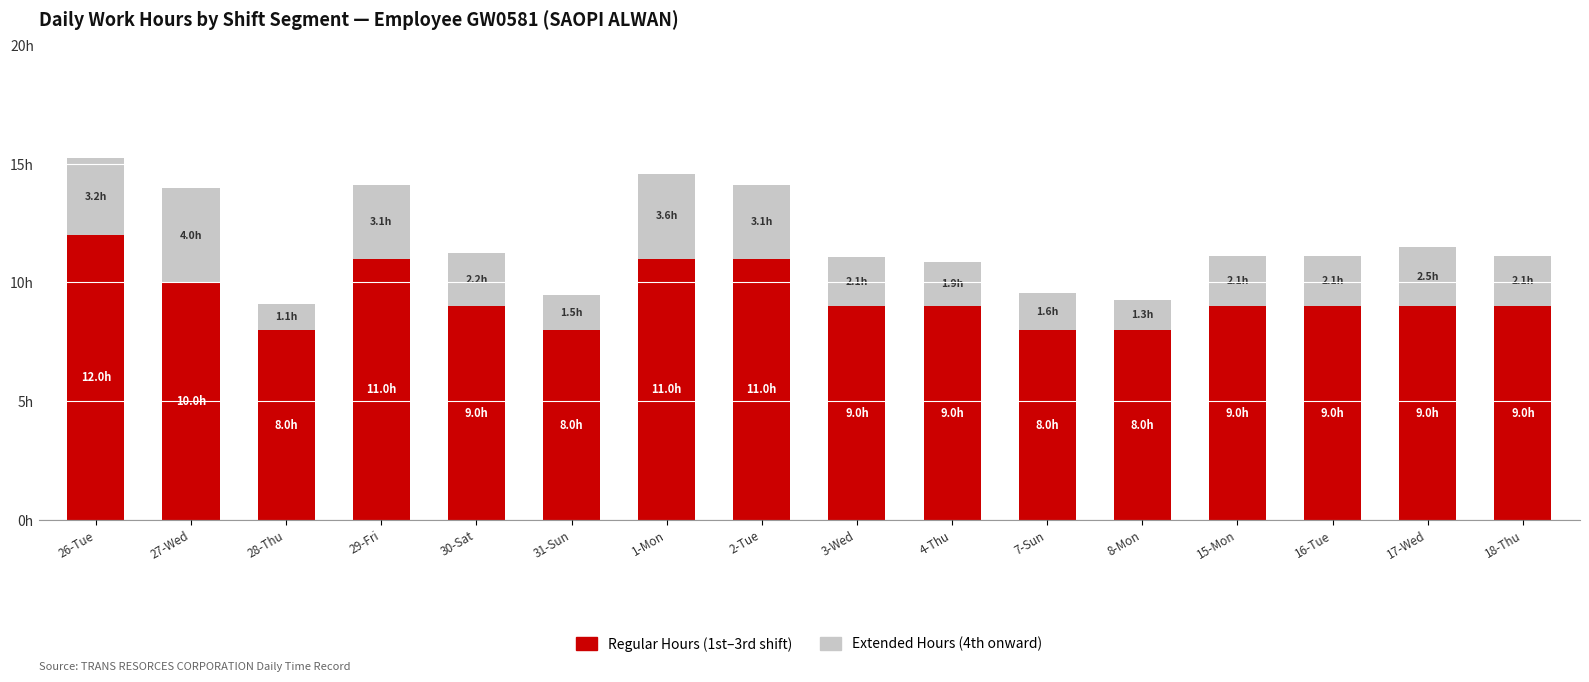

Are the bars grouped side by side (vs. stacked)?

No